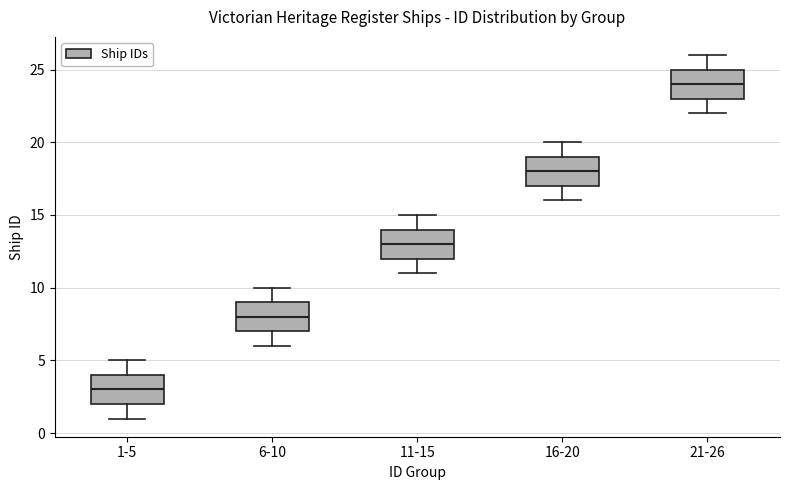

Reading left to right, read every box against the y-axis: the position of its median line, the range the box covers, and the ends of its whiskers. The values are not printed on the chart, so give them approximately, as read against the axis.

1-5: median 3, box 2 to 4, whiskers 1 to 5
6-10: median 8, box 7 to 9, whiskers 6 to 10
11-15: median 13, box 12 to 14, whiskers 11 to 15
16-20: median 18, box 17 to 19, whiskers 16 to 20
21-26: median 24, box 23 to 25, whiskers 22 to 26